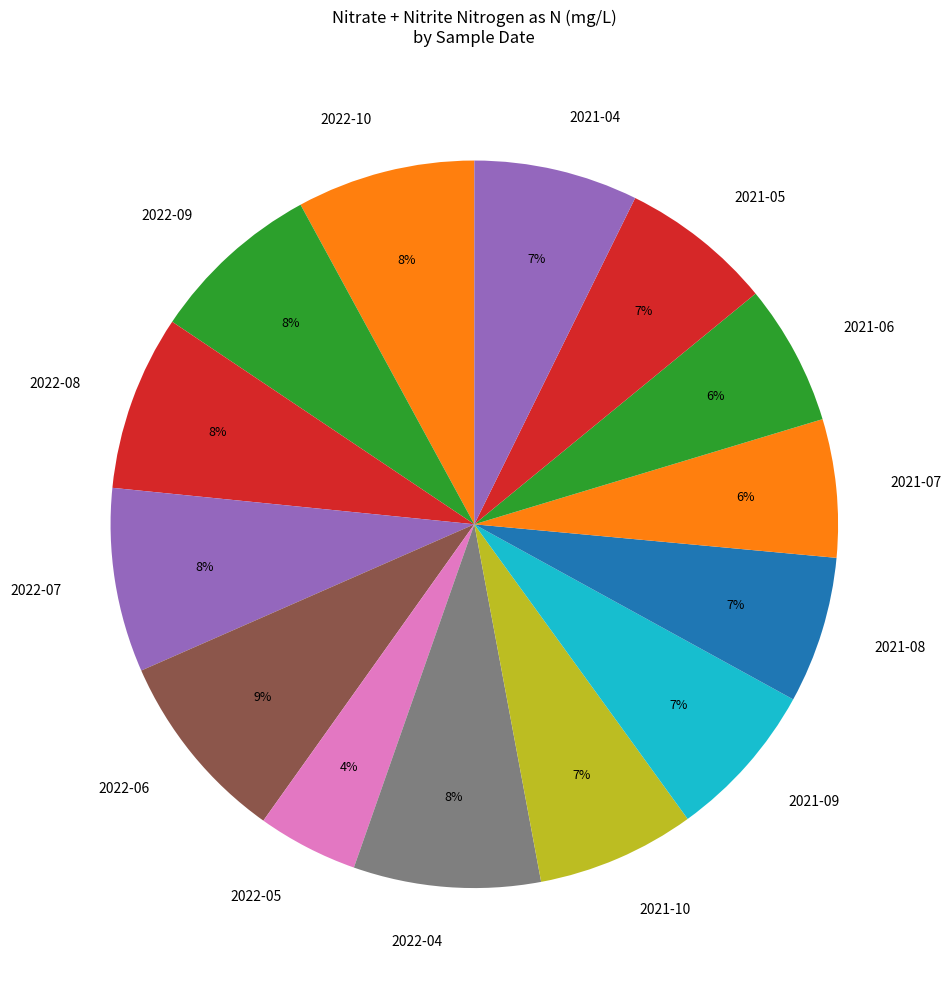

Approximately how many times larger is the value at 2022-06 compared to 2021-08?

1.3